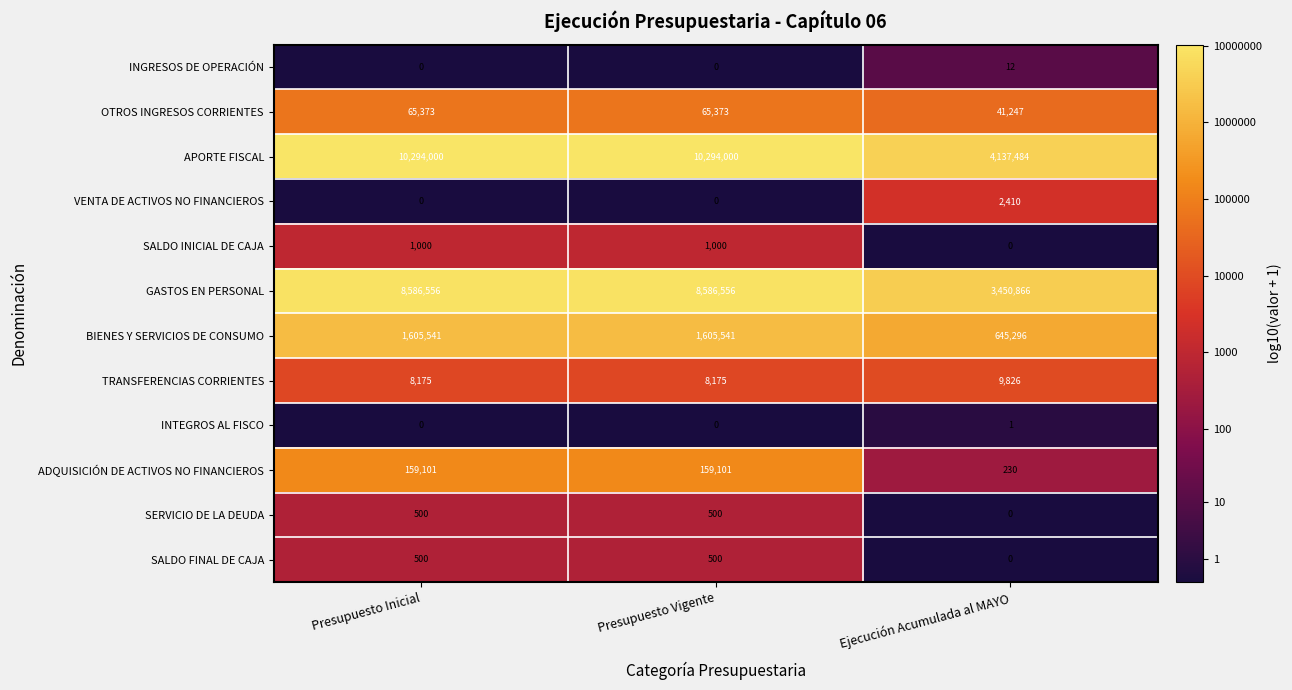

At which label does BIENES Y SERVICIOS DE CONSUMO reach its minimum?

Ejecución Acumulada al MAYO